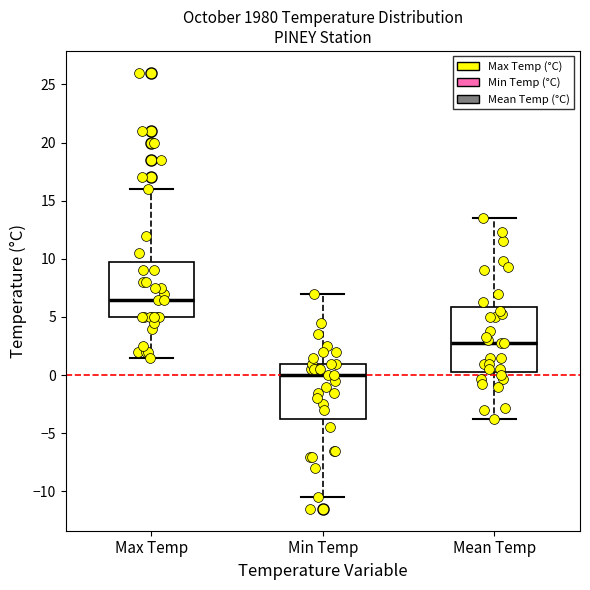

Which box has the highest median line?

Max Temp